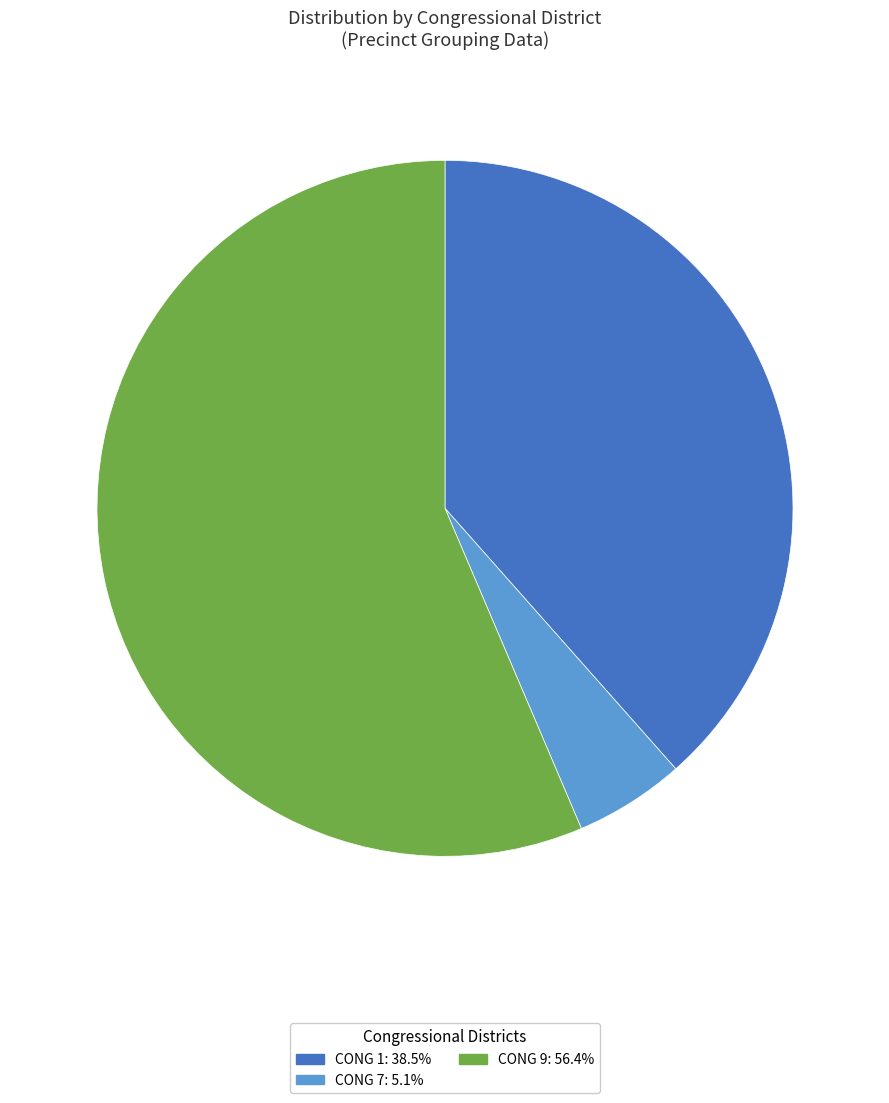

Is there any slice that represents more than half of the pie?

Yes